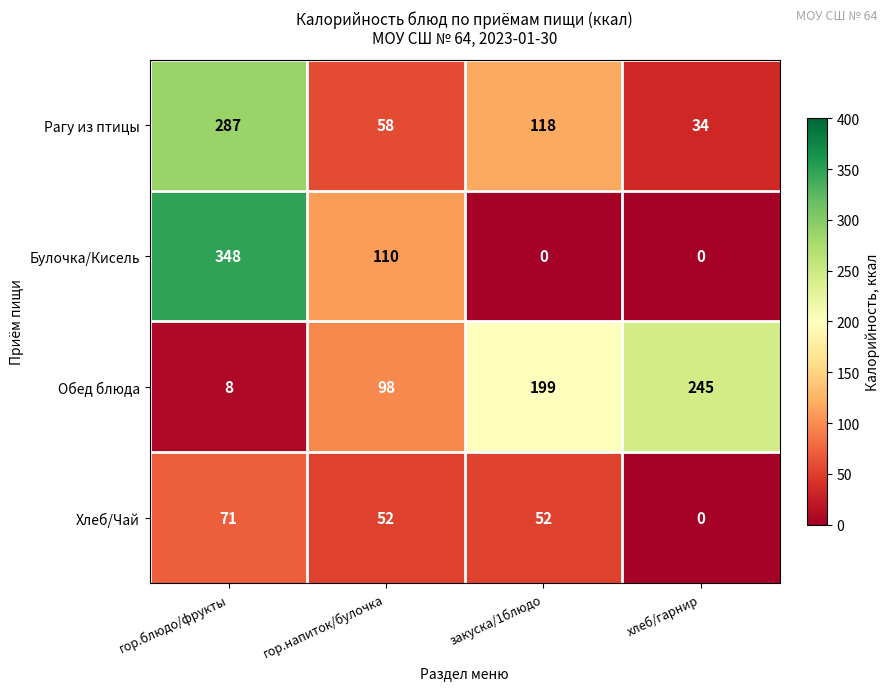

At гор.напиток/булочка, list the series in order from smallest to largest.

Хлеб/Чай, Рагу из птицы, Обед блюда, Булочка/Кисель